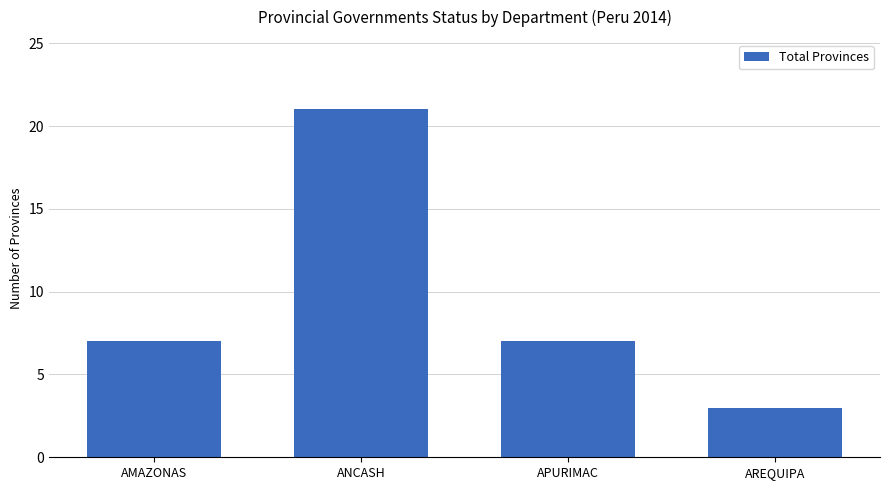

Read the value at ANCASH.

21